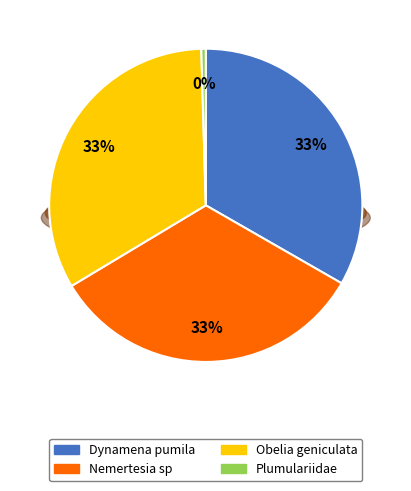

What percentage is NOT represented by Dynamena pumila?

66.7%